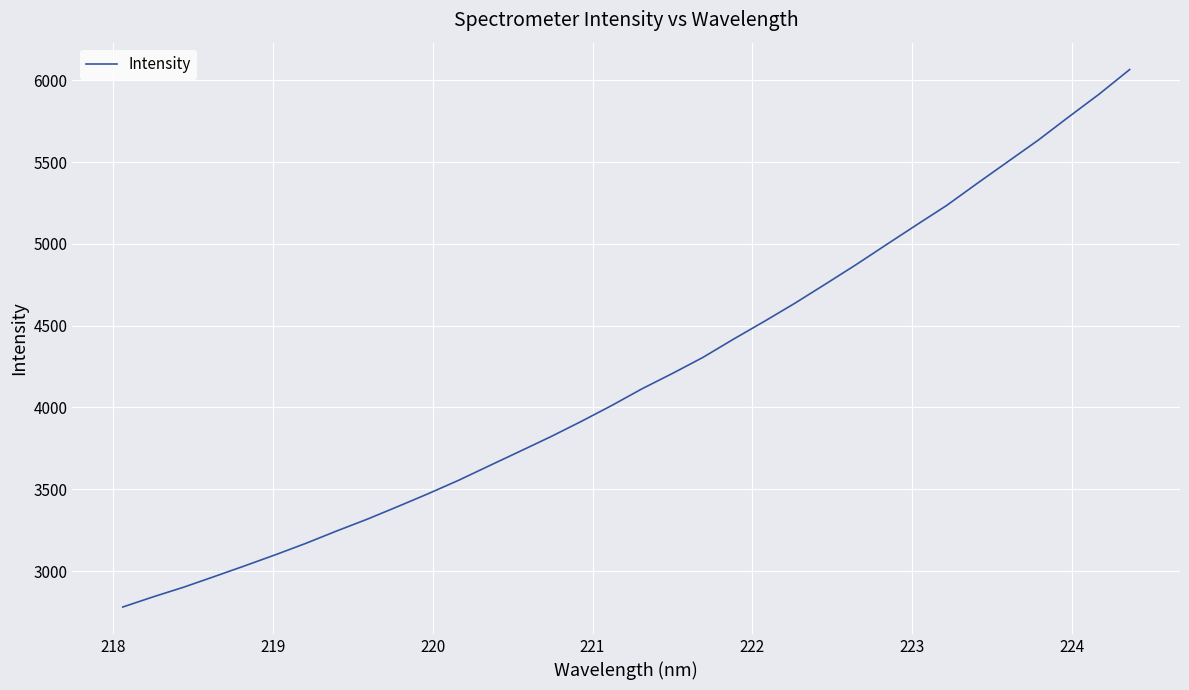

What is the minimum value shown in the chart?

2779.9